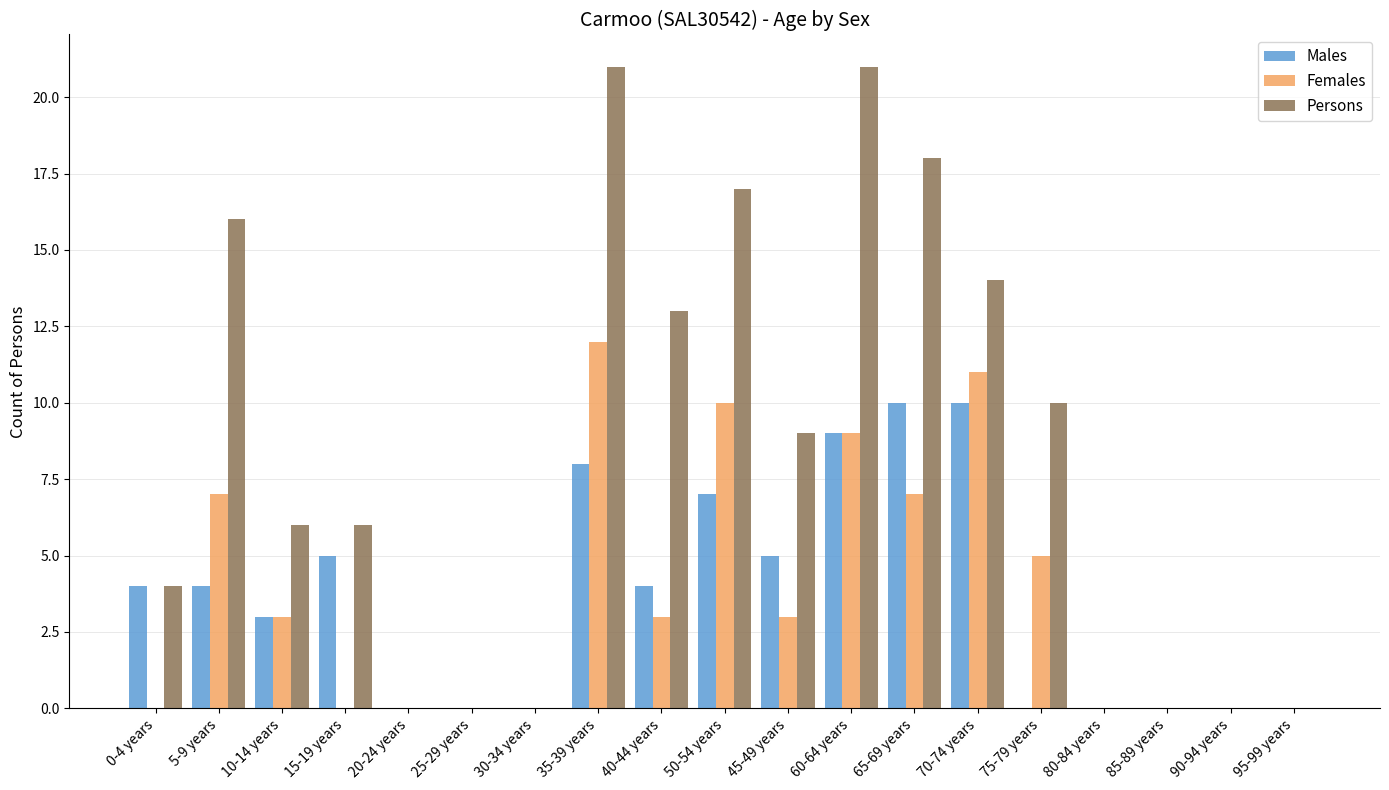

What is the maximum value shown in the chart?

21